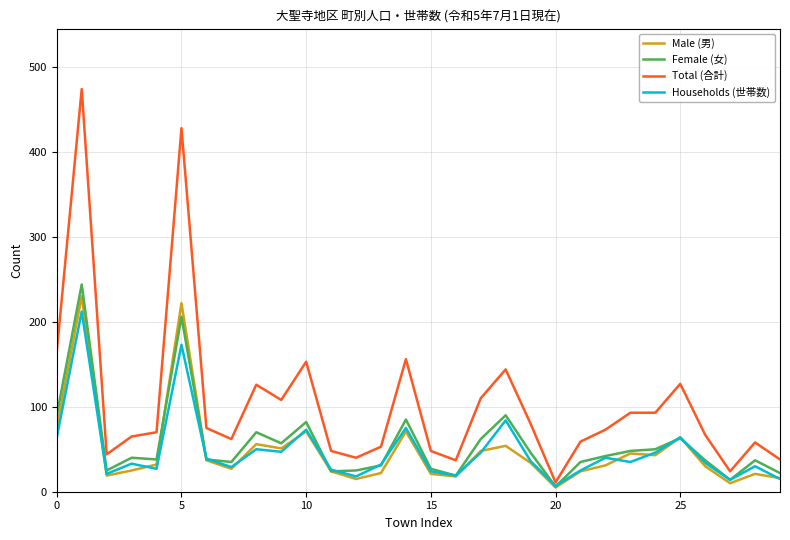

Which series has the largest range (max minus min)?

Total (合計)